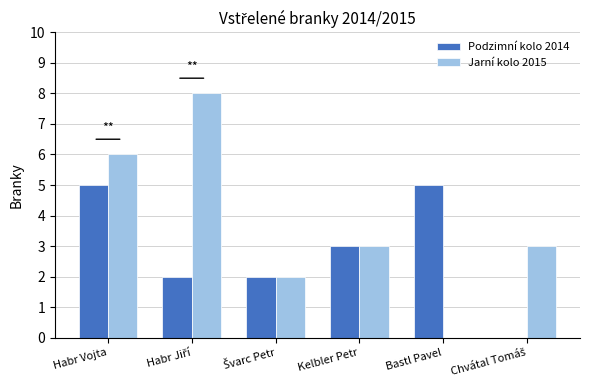

How many values in Jarní kolo 2015 are above zero?

5